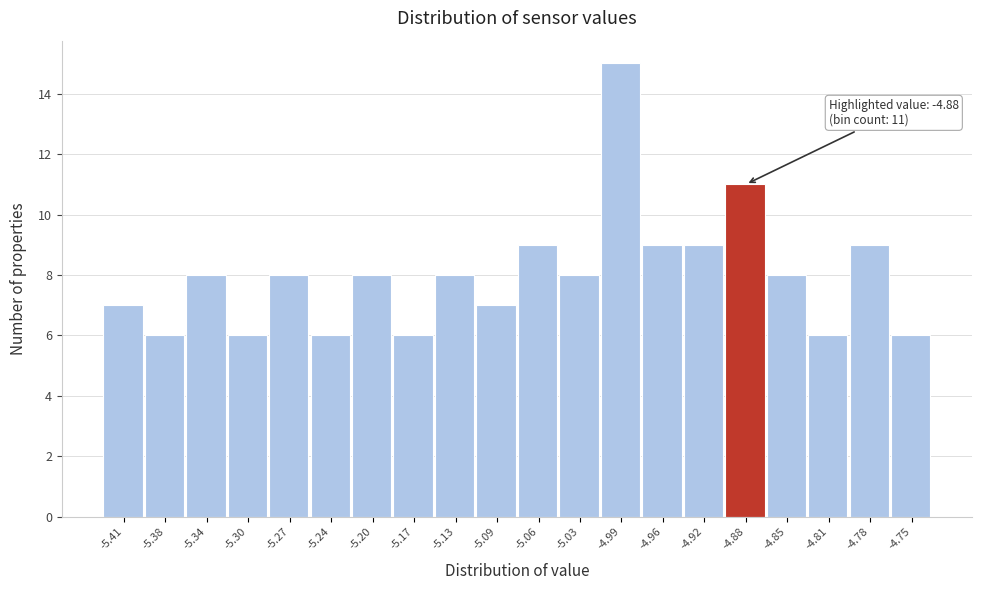

Reading left to right, what are all the values shown in this chart?

-5.41=7	-5.38=6	-5.34=8	-5.30=6	-5.27=8	-5.24=6	-5.20=8	-5.17=6	-5.13=8	-5.09=7	-5.06=9	-5.03=8	-4.99=15	-4.96=9	-4.92=9	-4.88=11	-4.85=8	-4.81=6	-4.78=9	-4.75=6